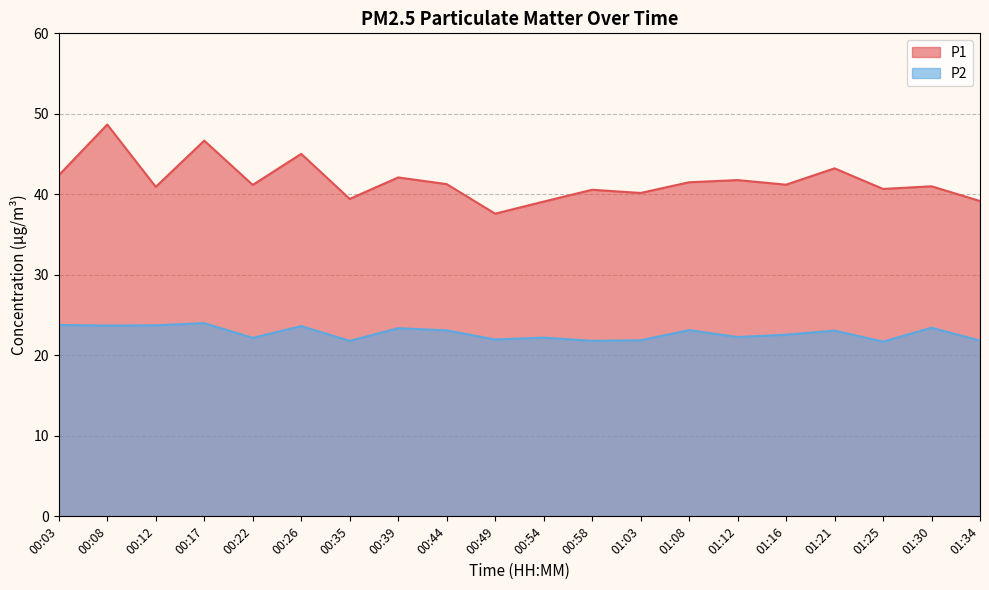

Is the value of P1 at 01:25 greater than the value of P2 at 00:35?

Yes